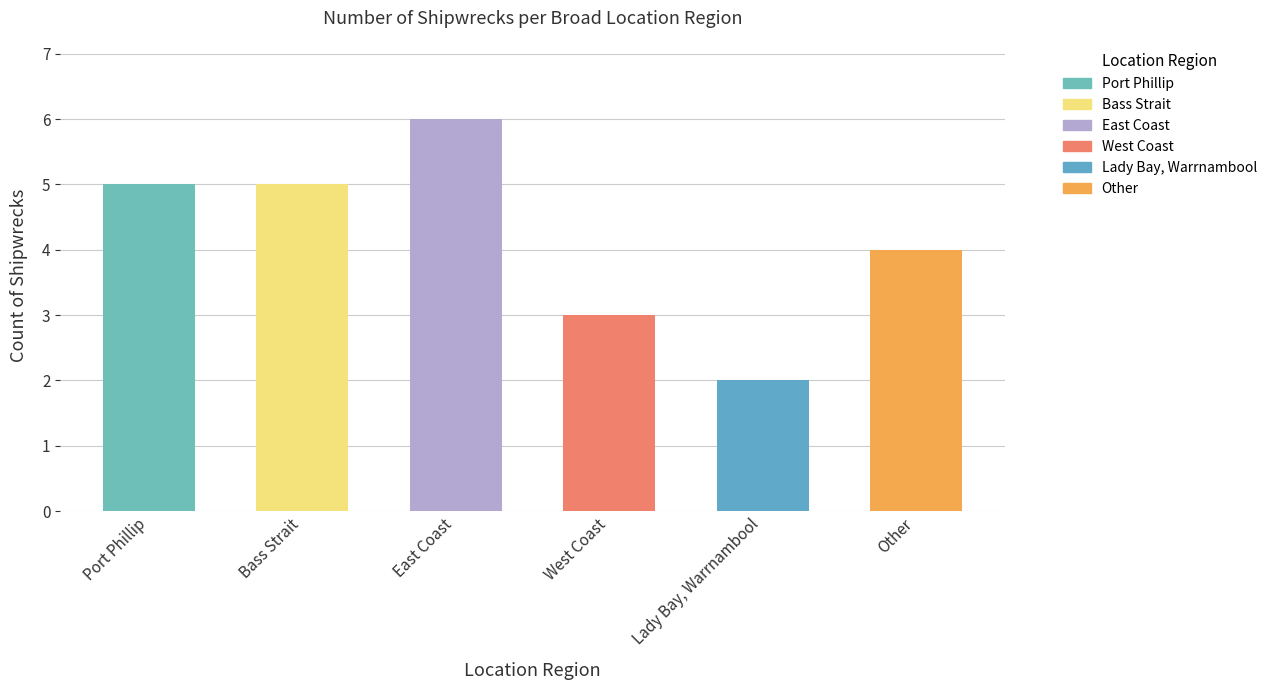

Which label corresponds to the smallest value in the chart?

Lady Bay, Warrnambool